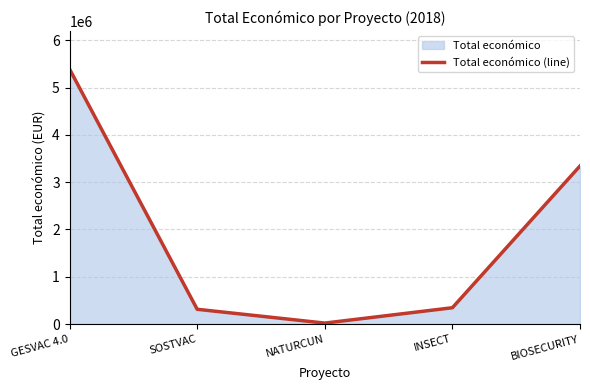

At which category does the chart reach its minimum across all series?

NATURCUN